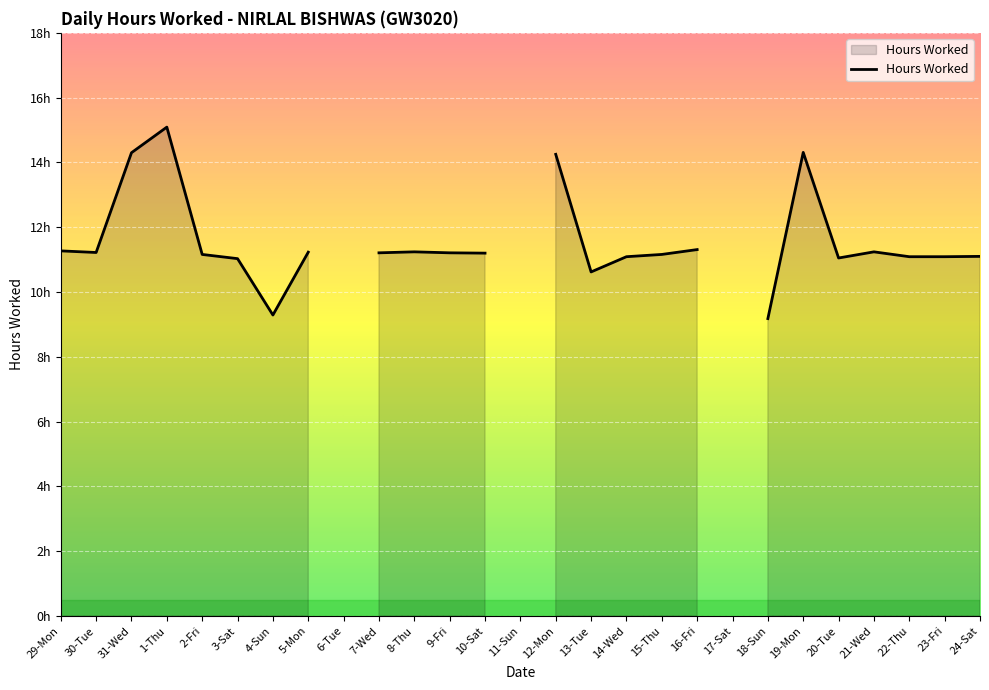

How many lines are shown in the chart?

1